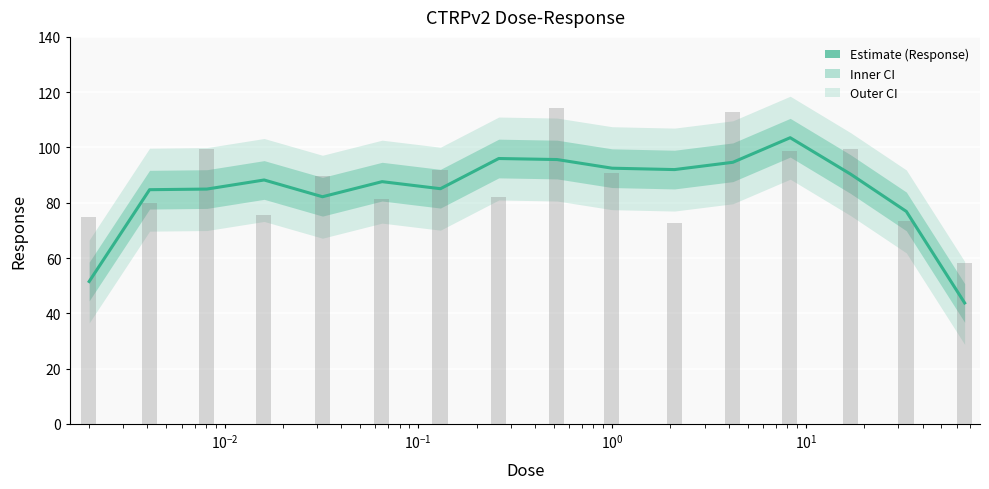

What is the average value?

84.4